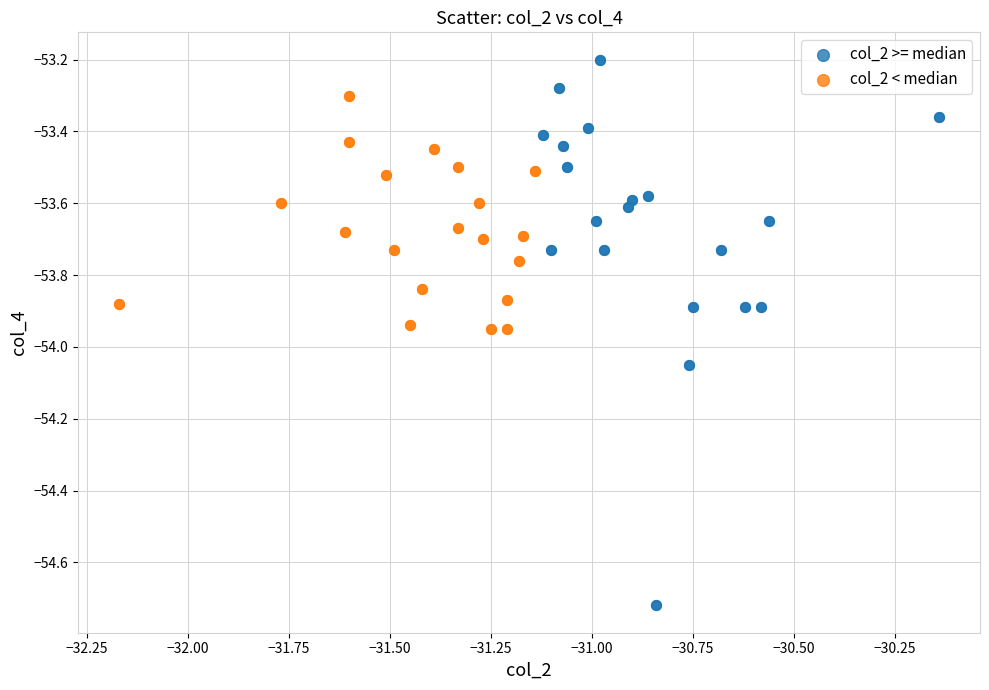

Which series has the widest spread of Y values?

col_2 >= median